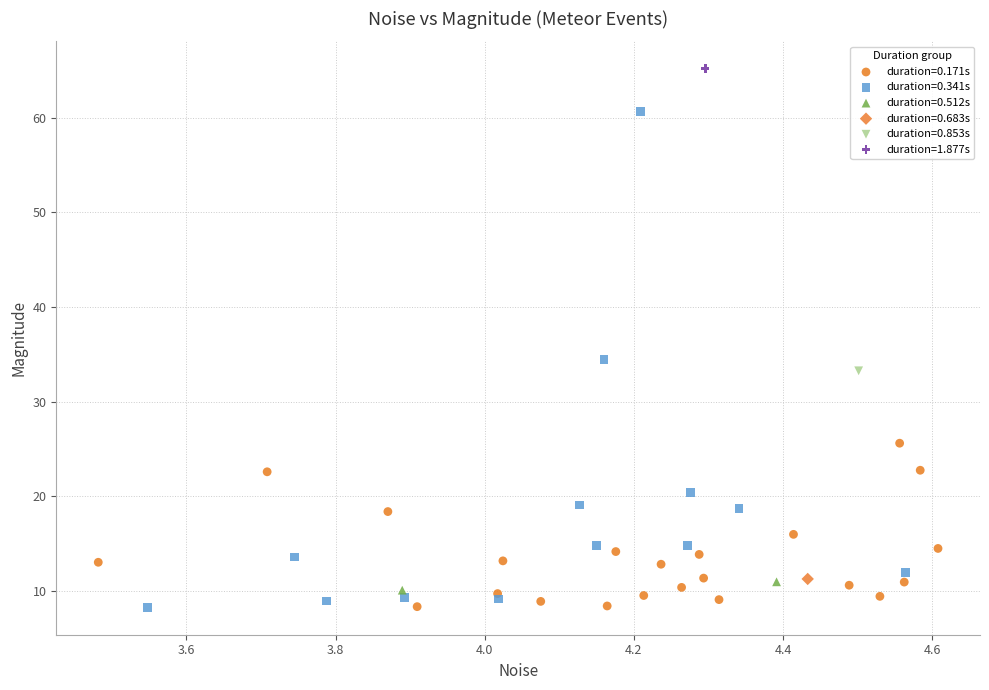

Which series contains the highest Y value?

duration=1.877s